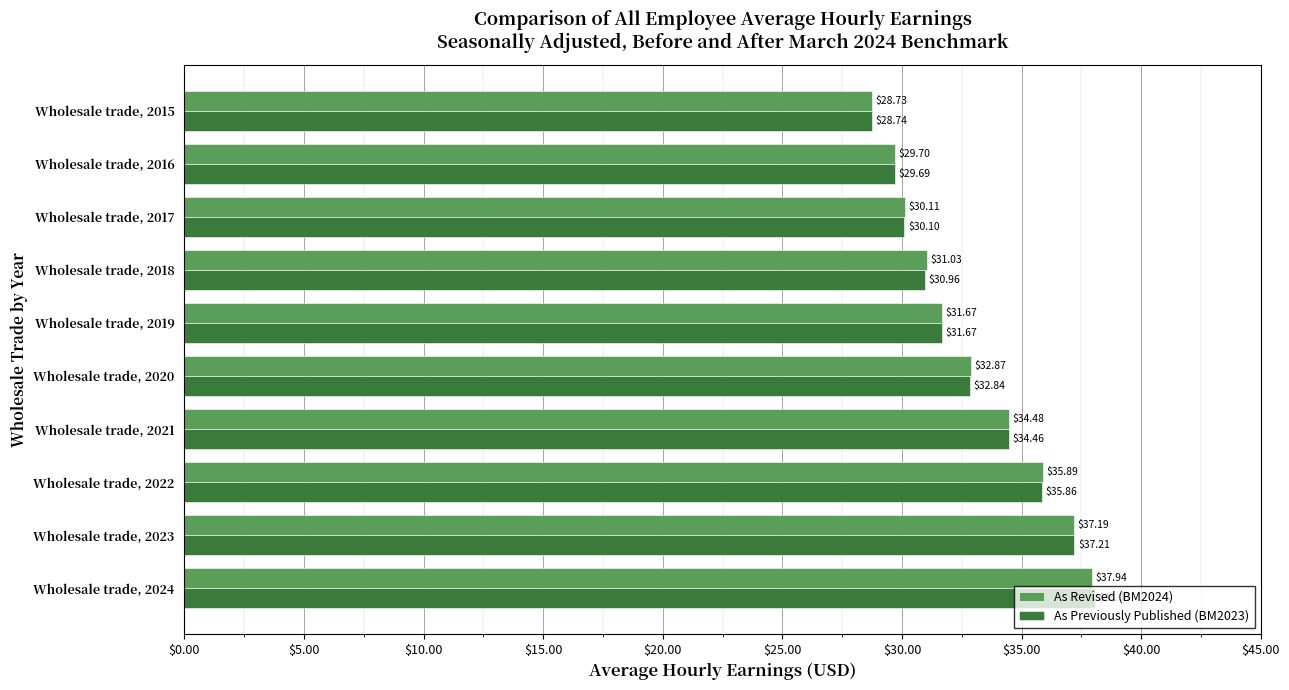

Is the value of As Previously Published (BM2023) at Wholesale trade, 2022 greater than the value of As Revised (BM2024) at Wholesale trade, 2022?

No